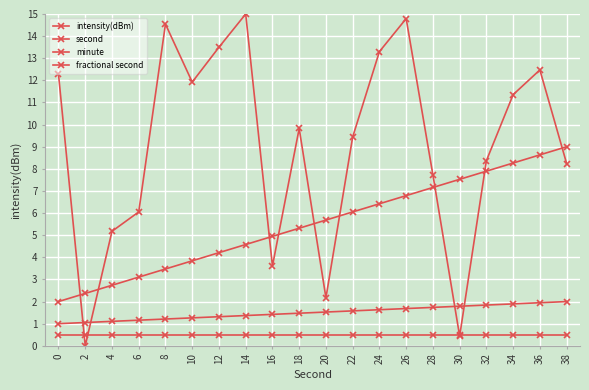

Is this an area chart (filled region under the line)?

No